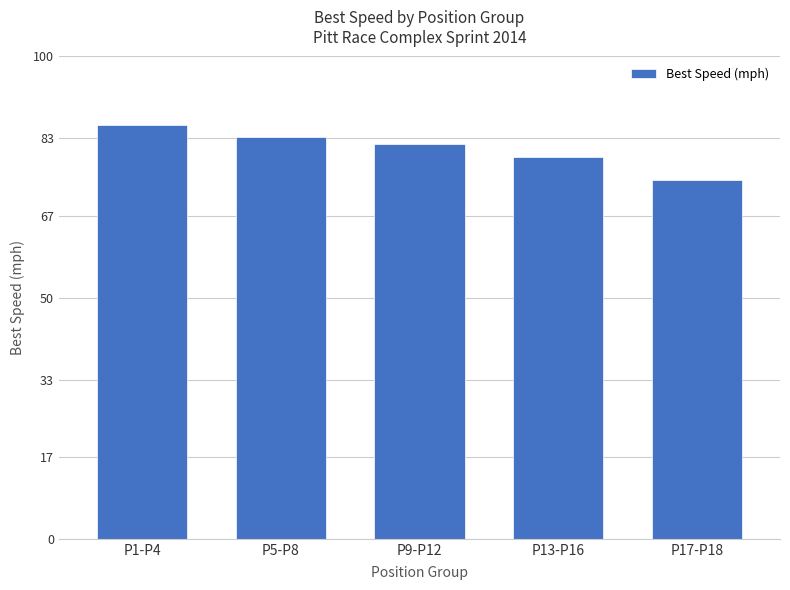

What is the difference between the values at P13-P16 and P9-P12?

2.7